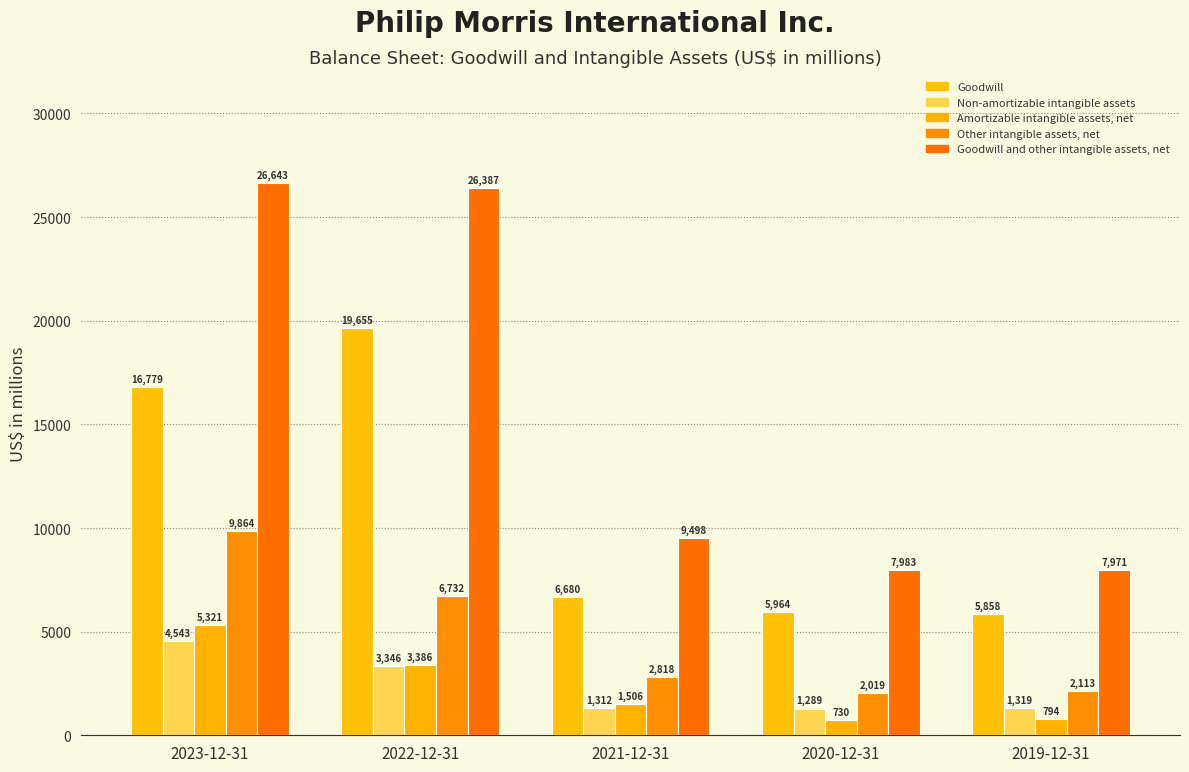

List the labels in order of Goodwill value, largest first.

2022-12-31, 2023-12-31, 2021-12-31, 2020-12-31, 2019-12-31